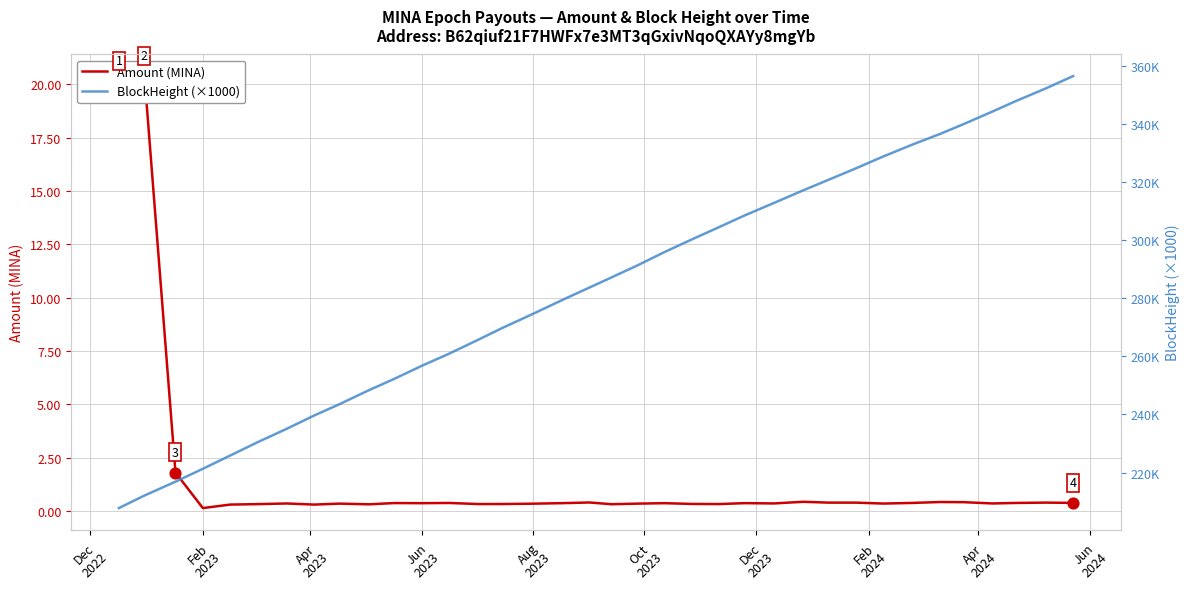

Which series has the largest Y range (max minus min)?

BlockHeight (×1000)